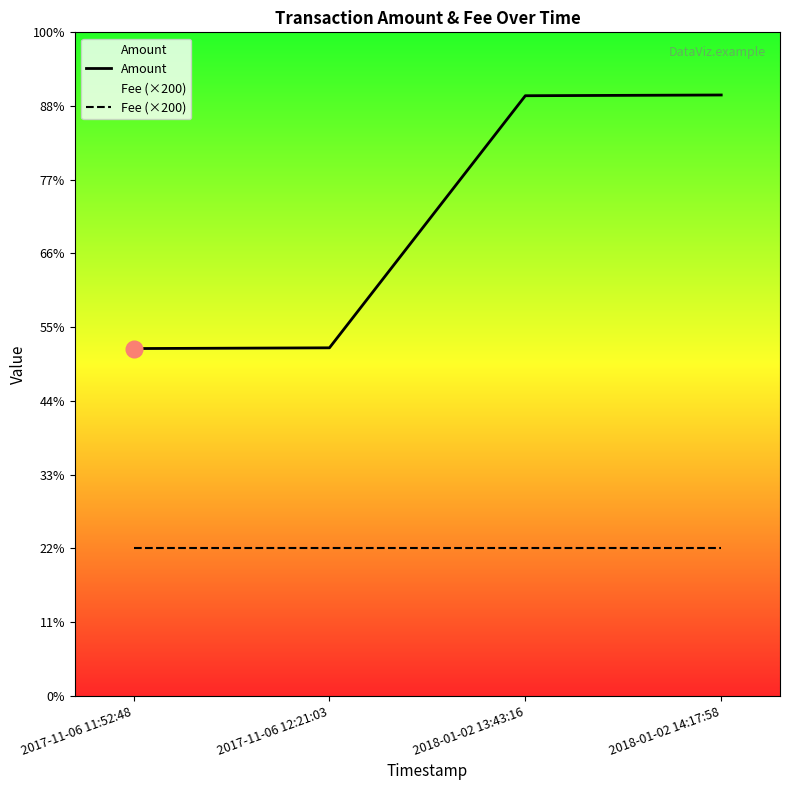

List the series in order of their peak value, lowest first.

Fee (×200), Amount